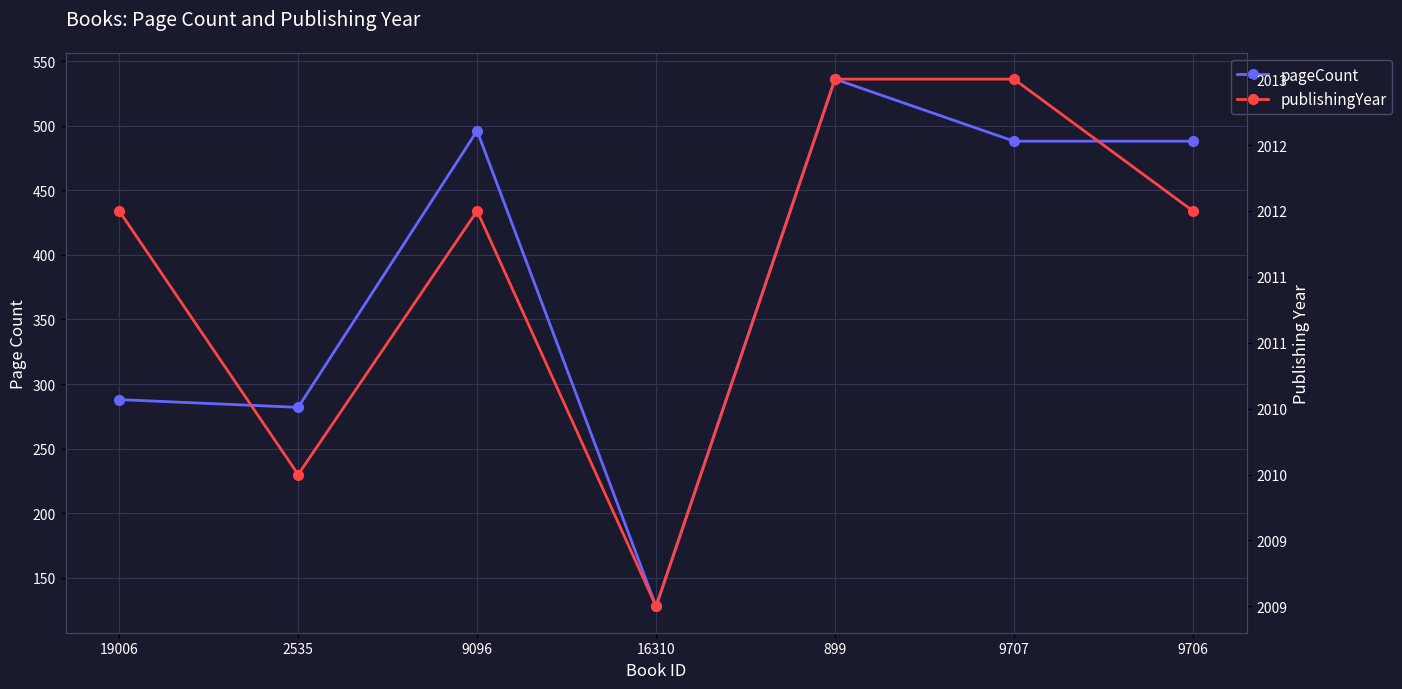

List the series in order of their overall mean, highest first.

publishingYear, pageCount